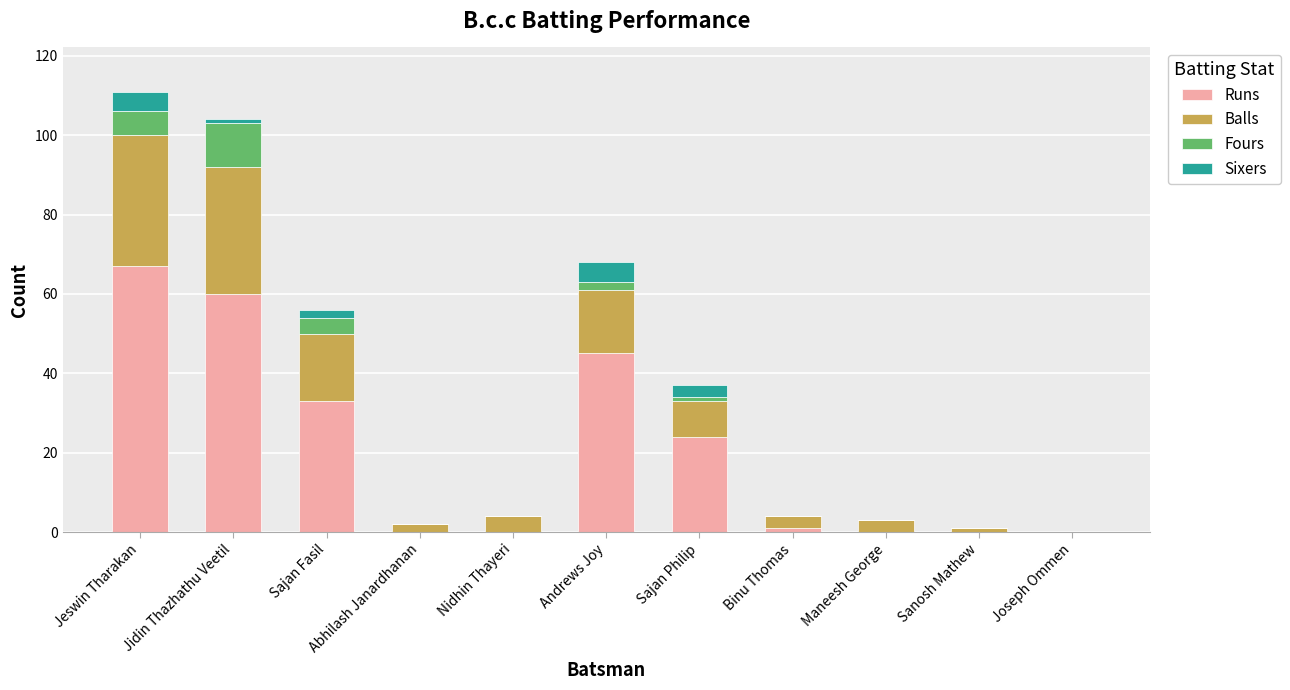

What are all the series names shown in the legend?

Runs, Balls, Fours, Sixers